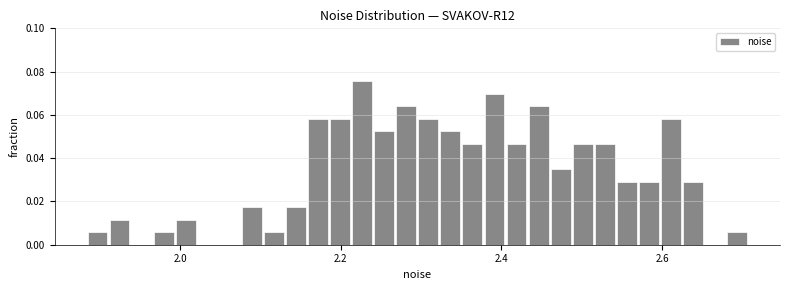

Read against the x-axis, roughly where is the centre of the tallest bar?

2.22